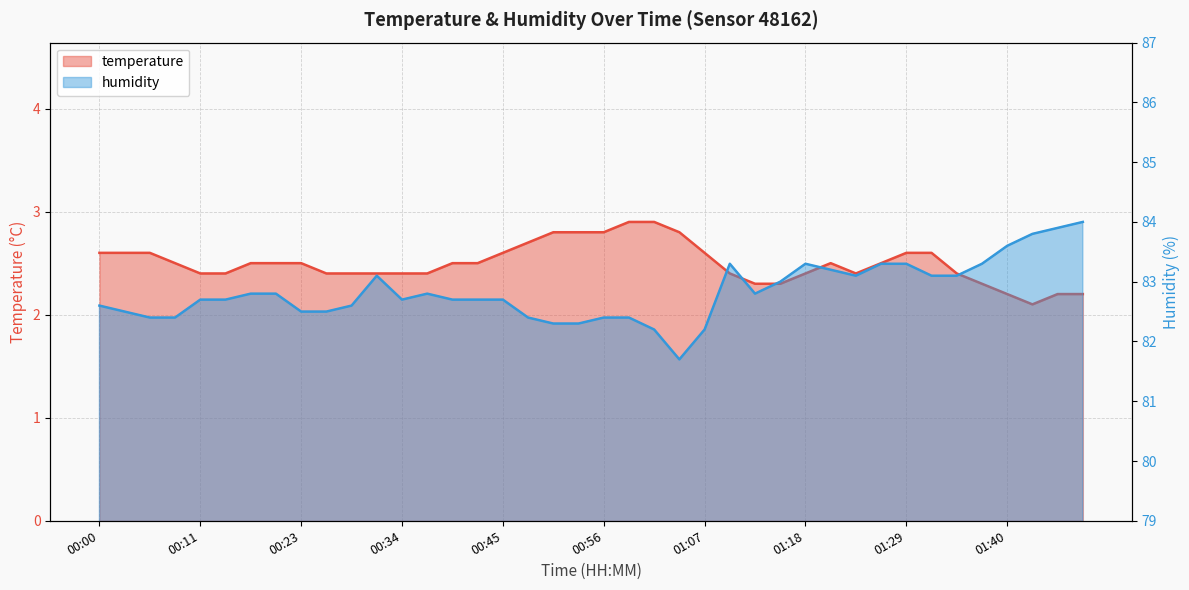

True or false: humidity and temperature cross at least once.

False